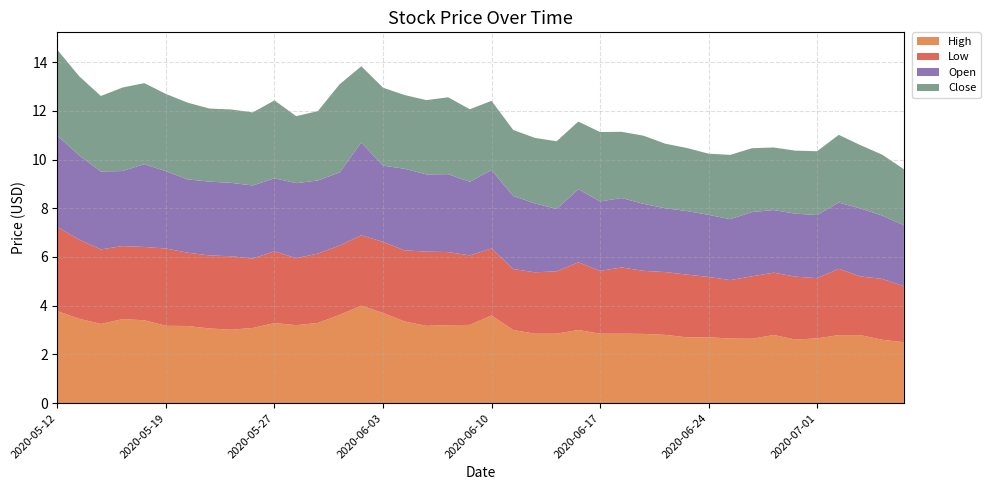

Reading left to right, transcribe all the data shown in this chart.

High: 3.8	3.5	3.2	3.4	3.4	3.2	3.2	3.1	3.0	3.1	3.3	3.2	3.3	3.6	4.0	3.7	3.4	3.2	3.2	3.2	3.6	3.0	2.9	2.9	3.0	2.9	2.9	2.8	2.8	2.7	2.7	2.7	2.6	2.8	2.6	2.7	2.8	2.8	2.6	2.5
Low: 3.5	3.2	3.1	3.0	3.0	3.2	3.0	3.0	3.0	2.9	2.9	2.8	2.9	2.9	2.9	2.9	2.9	3.0	3.0	2.9	2.8	2.5	2.5	2.6	2.8	2.6	2.7	2.6	2.6	2.6	2.5	2.4	2.6	2.6	2.6	2.5	2.7	2.4	2.5	2.3
Open: 3.8	3.5	3.2	3.1	3.4	3.2	3.0	3.0	3.0	3.0	3.0	3.1	3.0	3.0	3.8	3.1	3.4	3.2	3.2	3.0	3.2	3.0	2.8	2.6	3.0	2.9	2.9	2.8	2.6	2.6	2.5	2.5	2.6	2.6	2.6	2.6	2.7	2.8	2.6	2.5
Close: 3.5	3.2	3.1	3.4	3.3	3.2	3.1	3.0	3.0	3.0	3.2	2.8	2.9	3.6	3.1	3.2	3.0	3.0	3.2	3.0	2.8	2.7	2.7	2.8	2.8	2.9	2.7	2.8	2.7	2.6	2.5	2.6	2.6	2.6	2.6	2.6	2.8	2.6	2.5	2.3